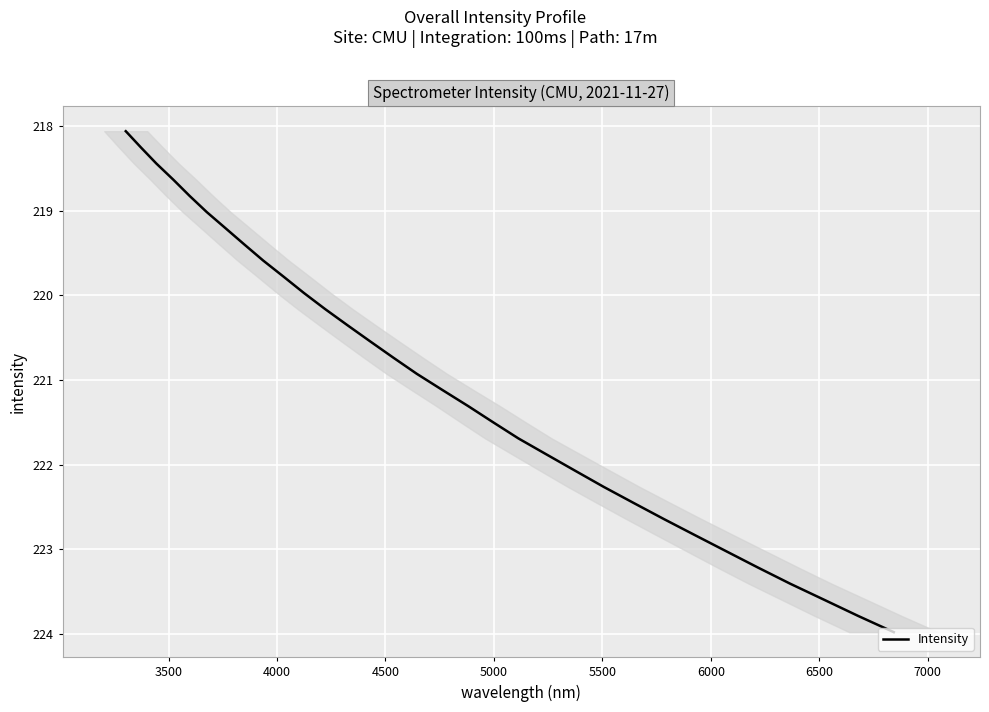

What is the greatest value displayed?

224.0